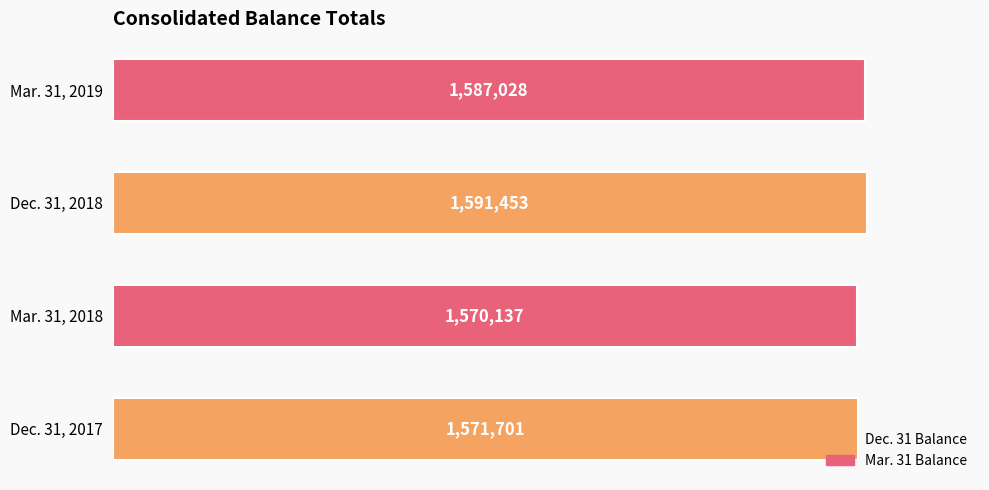

Does the chart contain any negative values?

No